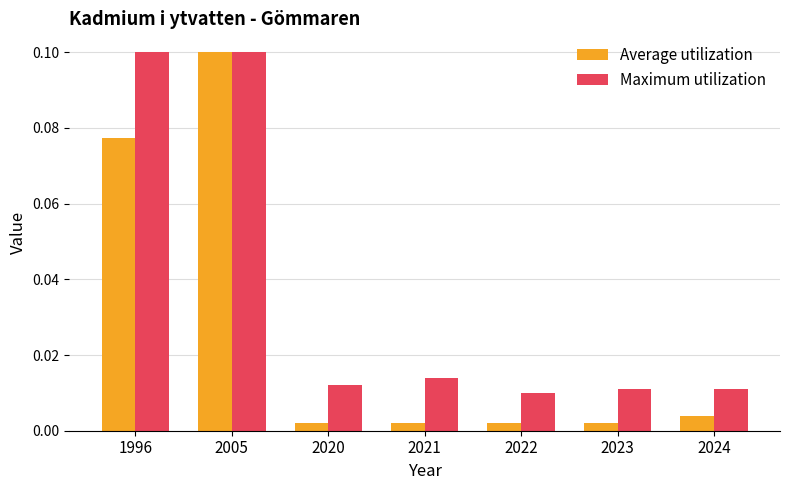

Rank the series by their average value, from lowest to highest.

Average utilization, Maximum utilization